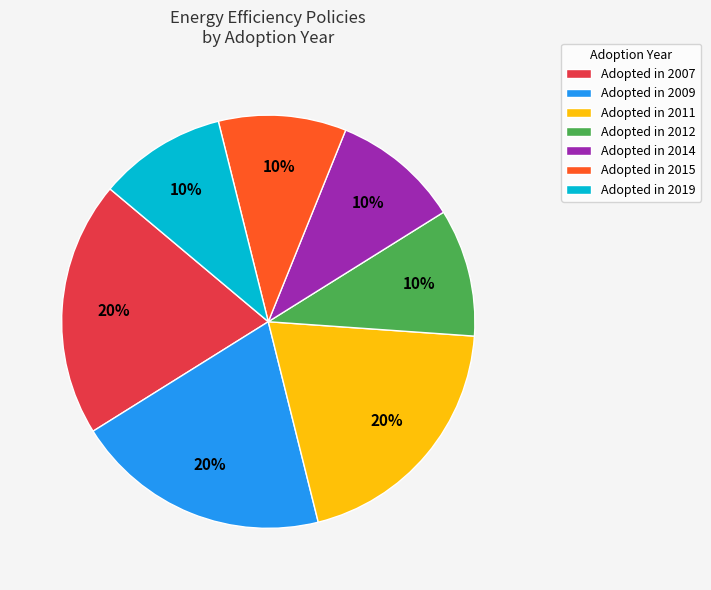

What percentage is the Adopted in 2015 slice, to the nearest percent?

10%